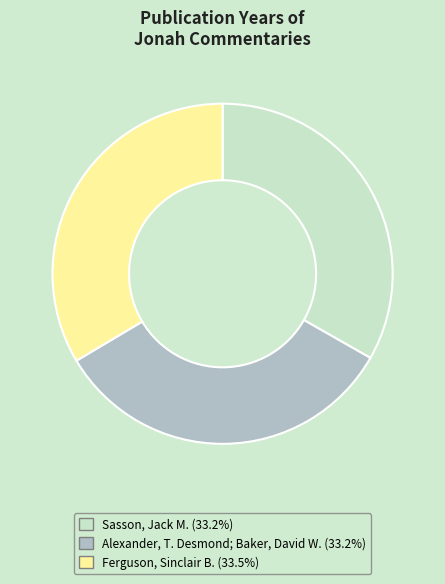

Does Ferguson, Sinclair B. represent more than half of the total?

No